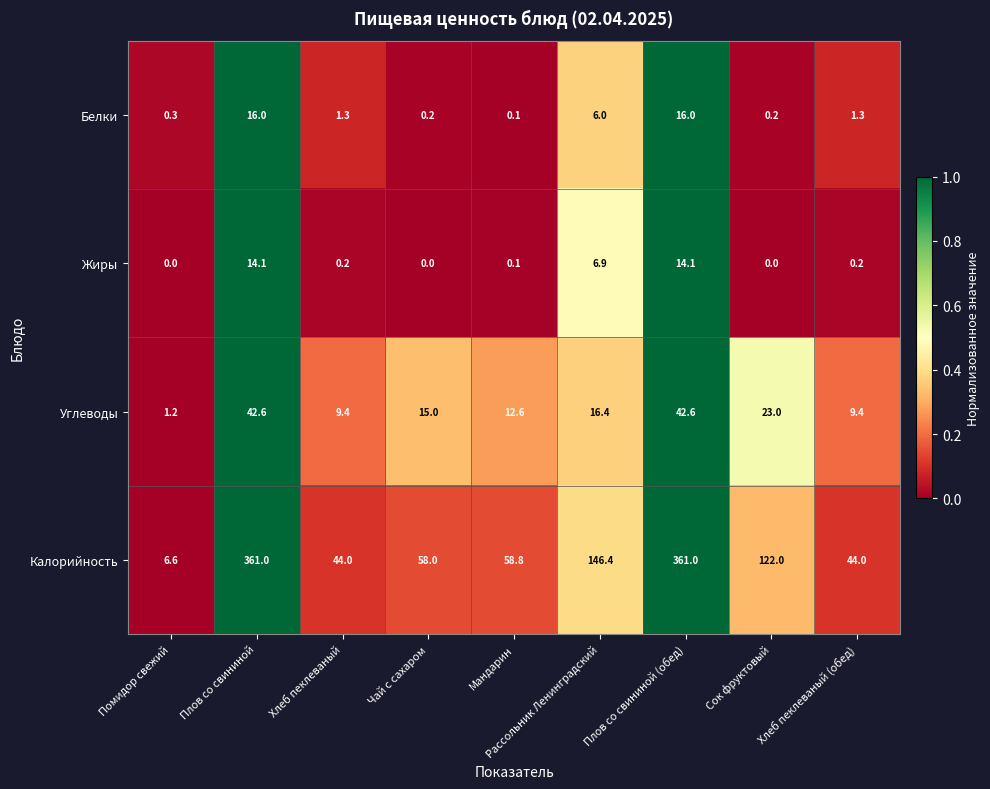

Which series has the largest total across all categories?

Калорийность